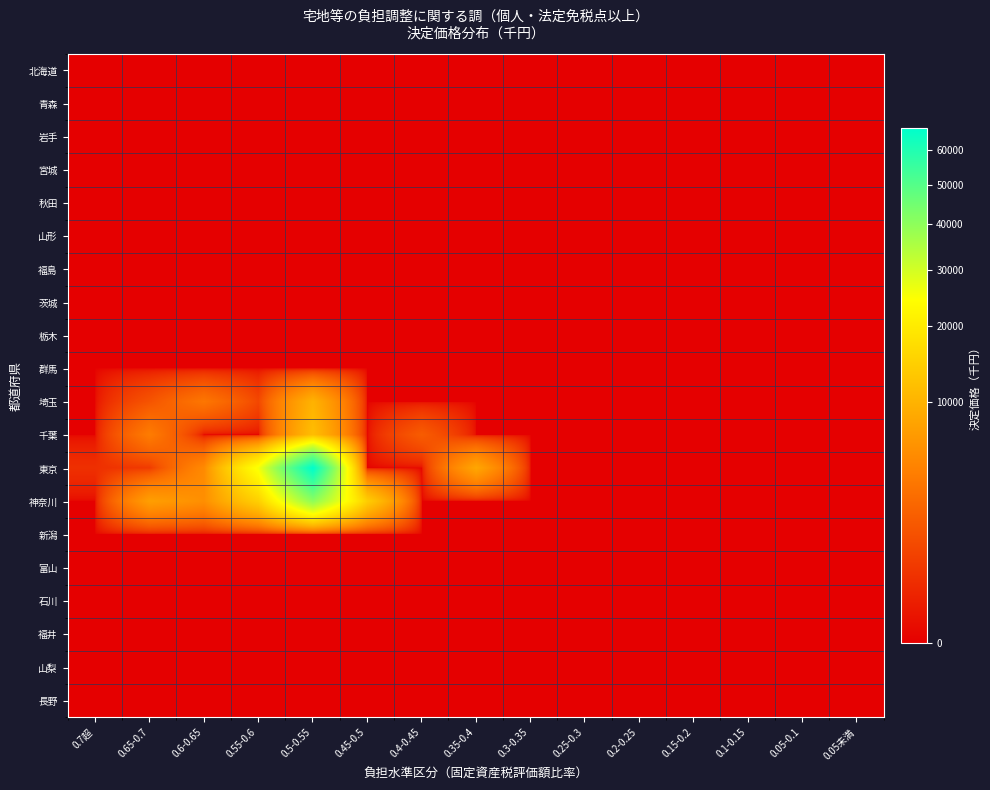

Reading right to left, list all the values displayed in this chart.

北海道: 0.05未満=0	0.05-0.1=0	0.1-0.15=0	0.15-0.2=0	0.2-0.25=0	0.25-0.3=0	0.3-0.35=0	0.35-0.4=0	0.4-0.45=0	0.45-0.5=0	0.5-0.55=0	0.55-0.6=0	0.6-0.65=0	0.65-0.7=0	0.7超=0
青森: 0.05未満=0	0.05-0.1=0	0.1-0.15=0	0.15-0.2=0	0.2-0.25=0	0.25-0.3=0	0.3-0.35=0	0.35-0.4=0	0.4-0.45=0	0.45-0.5=0	0.5-0.55=0	0.55-0.6=0	0.6-0.65=0	0.65-0.7=0	0.7超=0
岩手: 0.05未満=0	0.05-0.1=0	0.1-0.15=0	0.15-0.2=0	0.2-0.25=0	0.25-0.3=0	0.3-0.35=0	0.35-0.4=0	0.4-0.45=0	0.45-0.5=0	0.5-0.55=0	0.55-0.6=0	0.6-0.65=0	0.65-0.7=0	0.7超=0
宮城: 0.05未満=0	0.05-0.1=0	0.1-0.15=0	0.15-0.2=0	0.2-0.25=0	0.25-0.3=0	0.3-0.35=0	0.35-0.4=0	0.4-0.45=0	0.45-0.5=0	0.5-0.55=0	0.55-0.6=0	0.6-0.65=0	0.65-0.7=0	0.7超=0
秋田: 0.05未満=0	0.05-0.1=0	0.1-0.15=0	0.15-0.2=0	0.2-0.25=0	0.25-0.3=0	0.3-0.35=0	0.35-0.4=0	0.4-0.45=0	0.45-0.5=0	0.5-0.55=0	0.55-0.6=0	0.6-0.65=0	0.65-0.7=0	0.7超=0
山形: 0.05未満=0	0.05-0.1=0	0.1-0.15=0	0.15-0.2=0	0.2-0.25=0	0.25-0.3=0	0.3-0.35=0	0.35-0.4=0	0.4-0.45=0	0.45-0.5=0	0.5-0.55=0	0.55-0.6=0	0.6-0.65=0	0.65-0.7=0	0.7超=0
福島: 0.05未満=0	0.05-0.1=0	0.1-0.15=0	0.15-0.2=0	0.2-0.25=0	0.25-0.3=0	0.3-0.35=0	0.35-0.4=0	0.4-0.45=0	0.45-0.5=0	0.5-0.55=0	0.55-0.6=0	0.6-0.65=0	0.65-0.7=0	0.7超=0
茨城: 0.05未満=0	0.05-0.1=0	0.1-0.15=0	0.15-0.2=0	0.2-0.25=0	0.25-0.3=0	0.3-0.35=0	0.35-0.4=0	0.4-0.45=0	0.45-0.5=0	0.5-0.55=0	0.55-0.6=0	0.6-0.65=0	0.65-0.7=0	0.7超=0
栃木: 0.05未満=0	0.05-0.1=0	0.1-0.15=0	0.15-0.2=0	0.2-0.25=0	0.25-0.3=0	0.3-0.35=0	0.35-0.4=0	0.4-0.45=0	0.45-0.5=0	0.5-0.55=0	0.55-0.6=0	0.6-0.65=0	0.65-0.7=0	0.7超=0
群馬: 0.05未満=0	0.05-0.1=0	0.1-0.15=0	0.15-0.2=0	0.2-0.25=0	0.25-0.3=0	0.3-0.35=0	0.35-0.4=0	0.4-0.45=0	0.45-0.5=0	0.5-0.55=0	0.55-0.6=0	0.6-0.65=0	0.65-0.7=0	0.7超=0
埼玉: 0.05未満=0	0.05-0.1=0	0.1-0.15=0	0.15-0.2=0	0.2-0.25=0	0.25-0.3=0	0.3-0.35=0	0.35-0.4=0	0.4-0.45=0	0.45-0.5=0	0.5-0.55=9995	0.55-0.6=1010	0.6-0.65=3585	0.65-0.7=1500	0.7超=0
千葉: 0.05未満=0	0.05-0.1=0	0.1-0.15=0	0.15-0.2=0	0.2-0.25=0	0.25-0.3=0	0.3-0.35=0	0.35-0.4=0	0.4-0.45=1922	0.45-0.5=0	0.5-0.55=11695	0.55-0.6=0	0.6-0.65=0	0.65-0.7=4033	0.7超=0
東京: 0.05未満=0	0.05-0.1=0	0.1-0.15=0	0.15-0.2=0	0.2-0.25=0	0.25-0.3=0	0.3-0.35=0	0.35-0.4=8440	0.4-0.45=0	0.45-0.5=0	0.5-0.55=67014	0.55-0.6=25498	0.6-0.65=5266	0.65-0.7=596	0.7超=374
神奈川: 0.05未満=0	0.05-0.1=0	0.1-0.15=0	0.15-0.2=0	0.2-0.25=0	0.25-0.3=0	0.3-0.35=0	0.35-0.4=0	0.4-0.45=0	0.45-0.5=14176	0.5-0.55=40038	0.55-0.6=14647	0.6-0.65=5748	0.65-0.7=7487	0.7超=0
新潟: 0.05未満=0	0.05-0.1=0	0.1-0.15=0	0.15-0.2=0	0.2-0.25=0	0.25-0.3=0	0.3-0.35=0	0.35-0.4=0	0.4-0.45=0	0.45-0.5=0	0.5-0.55=0	0.55-0.6=0	0.6-0.65=0	0.65-0.7=0	0.7超=0
富山: 0.05未満=0	0.05-0.1=0	0.1-0.15=0	0.15-0.2=0	0.2-0.25=0	0.25-0.3=0	0.3-0.35=0	0.35-0.4=0	0.4-0.45=0	0.45-0.5=0	0.5-0.55=0	0.55-0.6=0	0.6-0.65=0	0.65-0.7=0	0.7超=0
石川: 0.05未満=0	0.05-0.1=0	0.1-0.15=0	0.15-0.2=0	0.2-0.25=0	0.25-0.3=0	0.3-0.35=0	0.35-0.4=0	0.4-0.45=0	0.45-0.5=0	0.5-0.55=0	0.55-0.6=0	0.6-0.65=0	0.65-0.7=0	0.7超=0
福井: 0.05未満=0	0.05-0.1=0	0.1-0.15=0	0.15-0.2=0	0.2-0.25=0	0.25-0.3=0	0.3-0.35=0	0.35-0.4=0	0.4-0.45=0	0.45-0.5=0	0.5-0.55=0	0.55-0.6=0	0.6-0.65=0	0.65-0.7=0	0.7超=0
山梨: 0.05未満=0	0.05-0.1=0	0.1-0.15=0	0.15-0.2=0	0.2-0.25=0	0.25-0.3=0	0.3-0.35=0	0.35-0.4=0	0.4-0.45=0	0.45-0.5=0	0.5-0.55=0	0.55-0.6=0	0.6-0.65=0	0.65-0.7=0	0.7超=0
長野: 0.05未満=0	0.05-0.1=0	0.1-0.15=0	0.15-0.2=0	0.2-0.25=0	0.25-0.3=0	0.3-0.35=0	0.35-0.4=0	0.4-0.45=0	0.45-0.5=0	0.5-0.55=0	0.55-0.6=0	0.6-0.65=0	0.65-0.7=0	0.7超=0